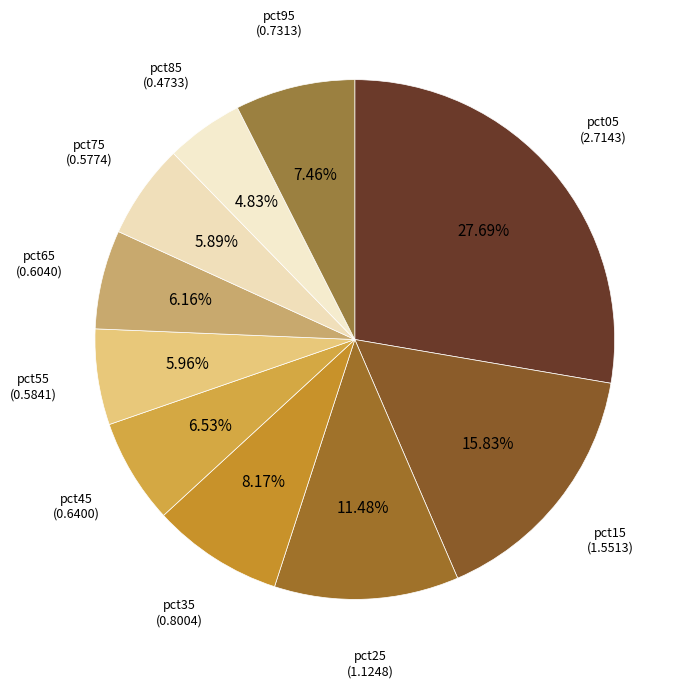

Which has a higher value, pct45 or pct25?

pct25